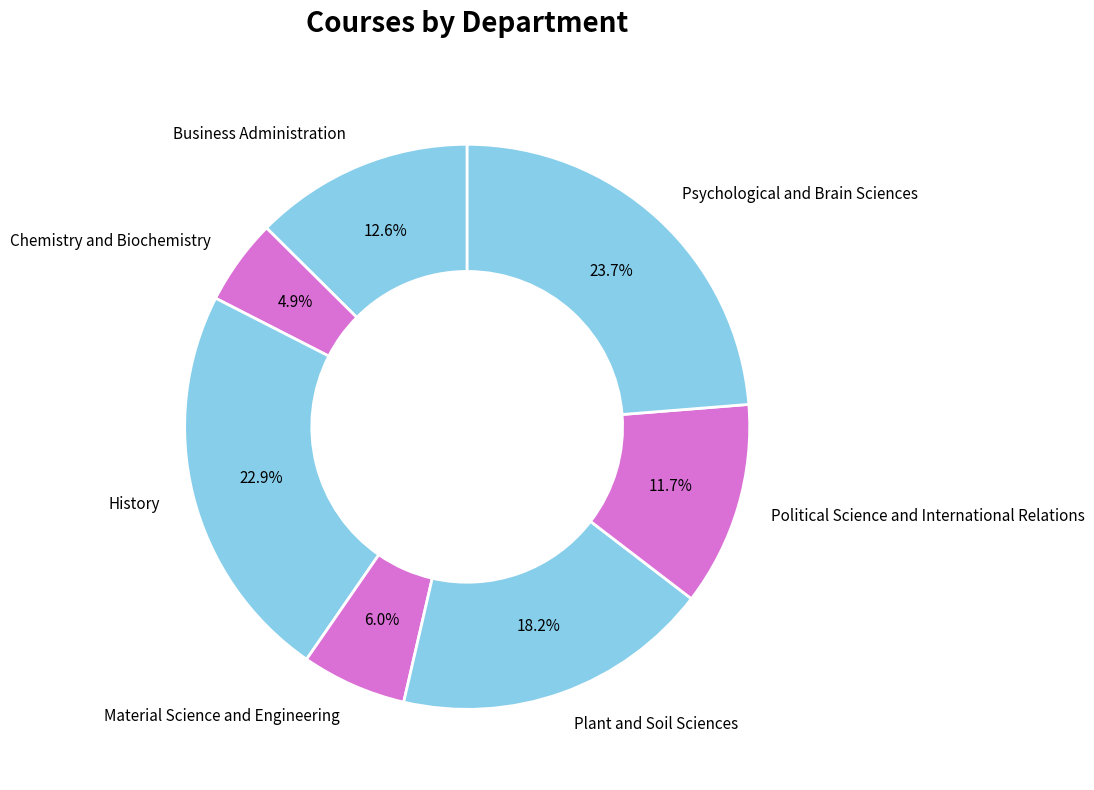

True or false: Business Administration accounts for 1% of the total.

False